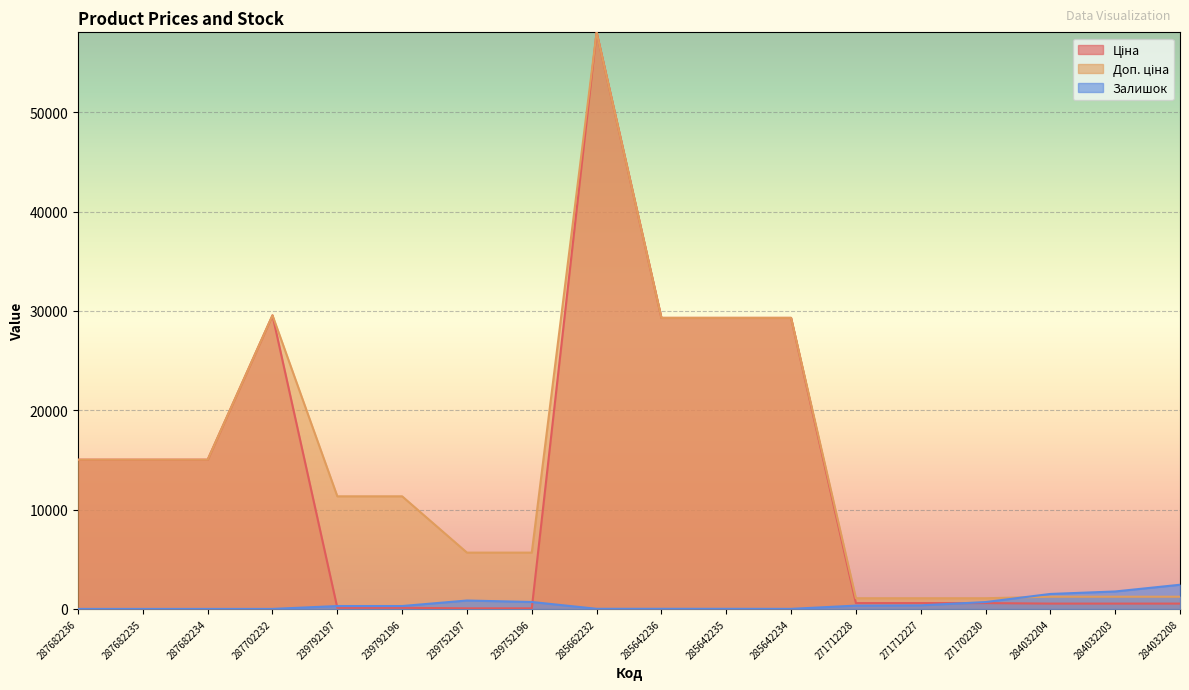

True or false: Ціна has a value of 113.3 at 239792196.

True